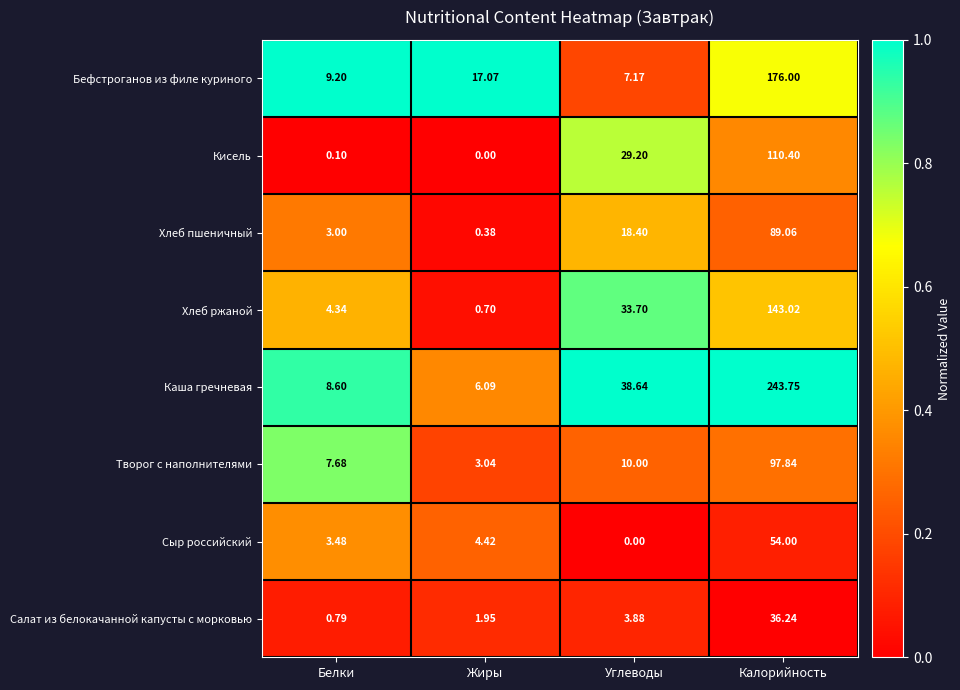

How many distinct data groups are displayed?

8